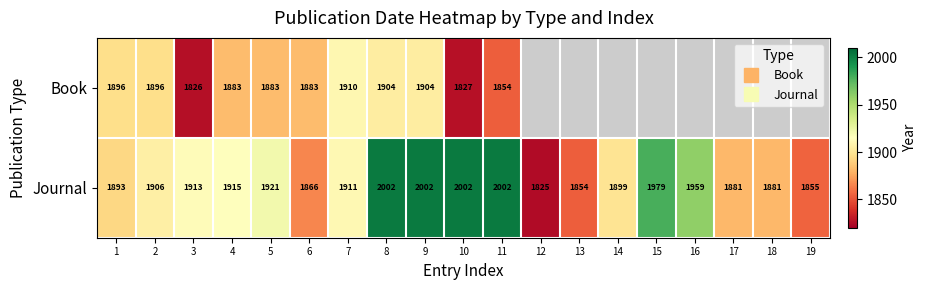

What is the sum of the Journal values at 18 and 3?

3794.0